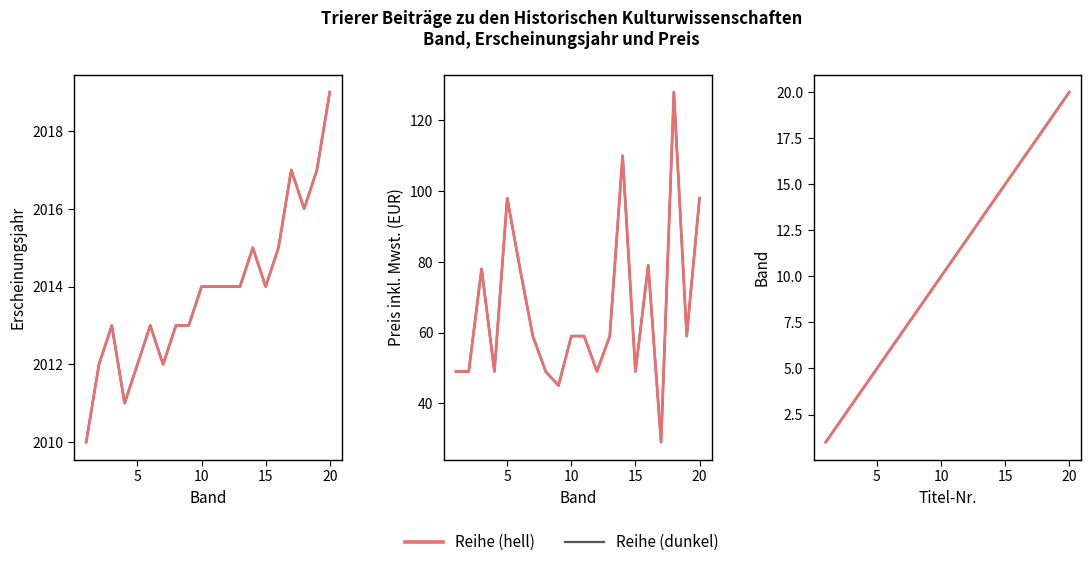

Rank the series by their maximum value, from highest to lowest.

Erscheinungsjahr (pink), Erscheinungsjahr, Preis inkl. Mwst. (pink), Preis inkl. Mwst., Reihennummer (pink), Reihennummer